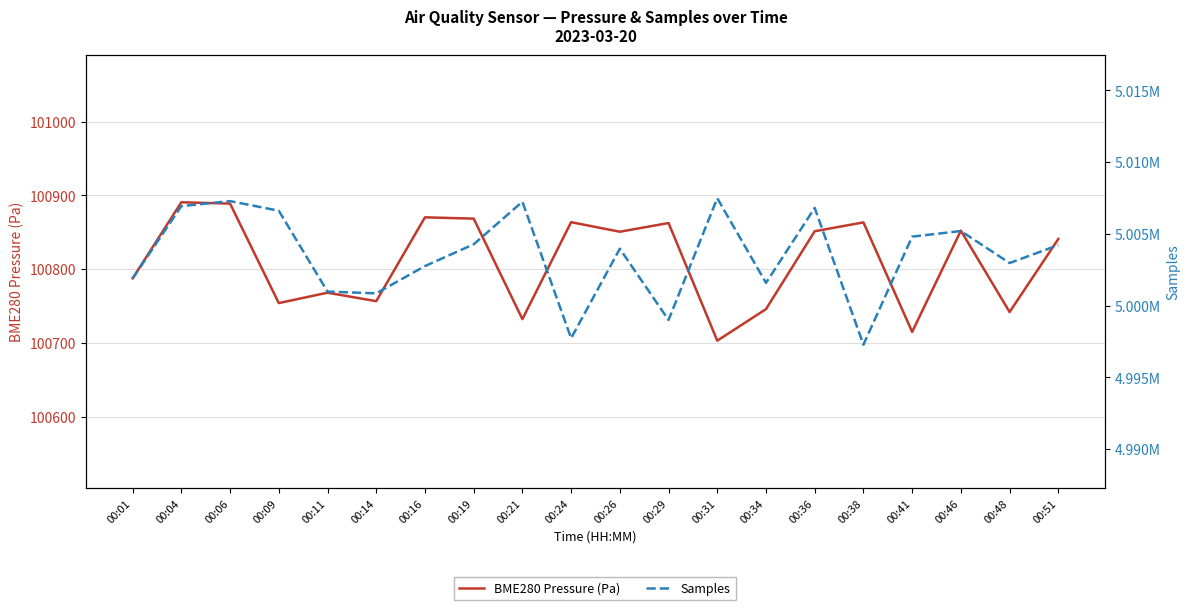

What are all the series names shown in the legend?

BME280 Pressure (Pa), Samples